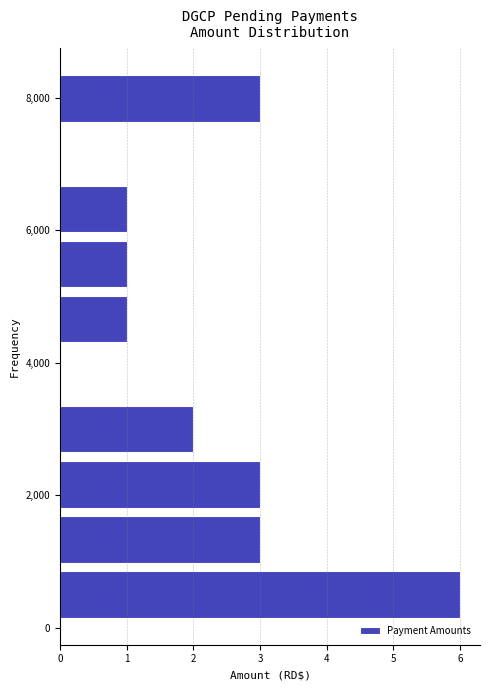

How long is the bar that spans 0 to 1000 on the y-axis? Neither the bar edges nor the lengths are printed on the chart, so give them approximately, as read against the axes.

6